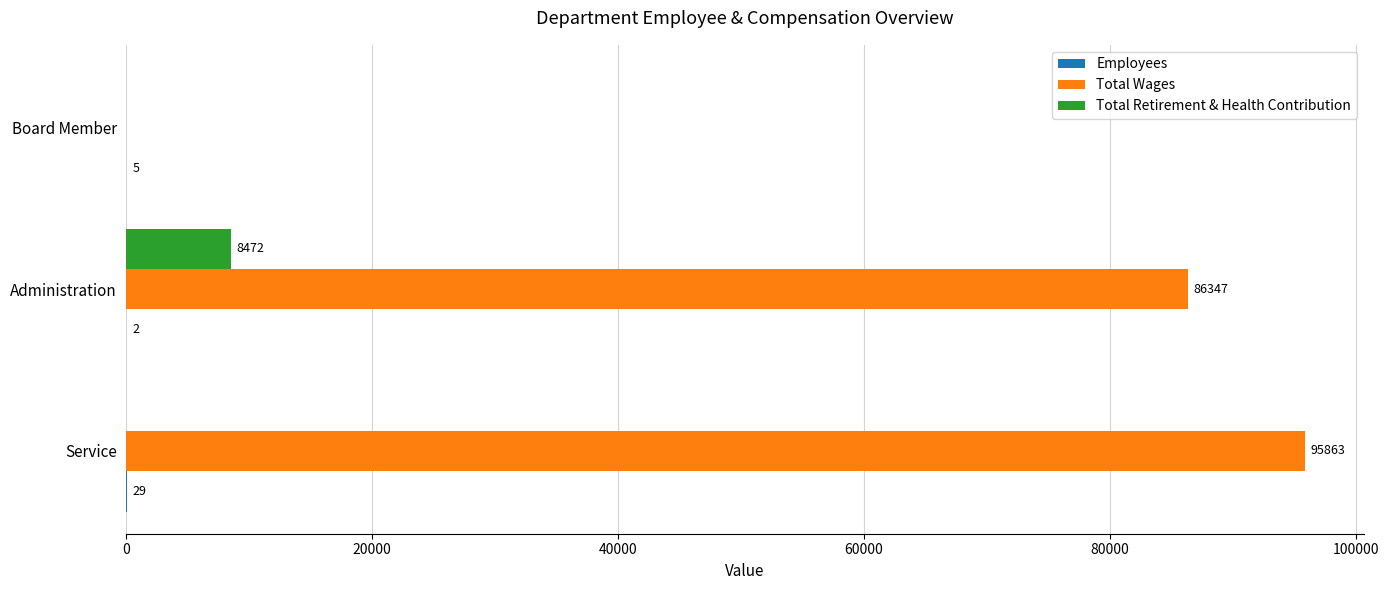

What is the sum of the Total Wages values at Board Member and Service?

95863